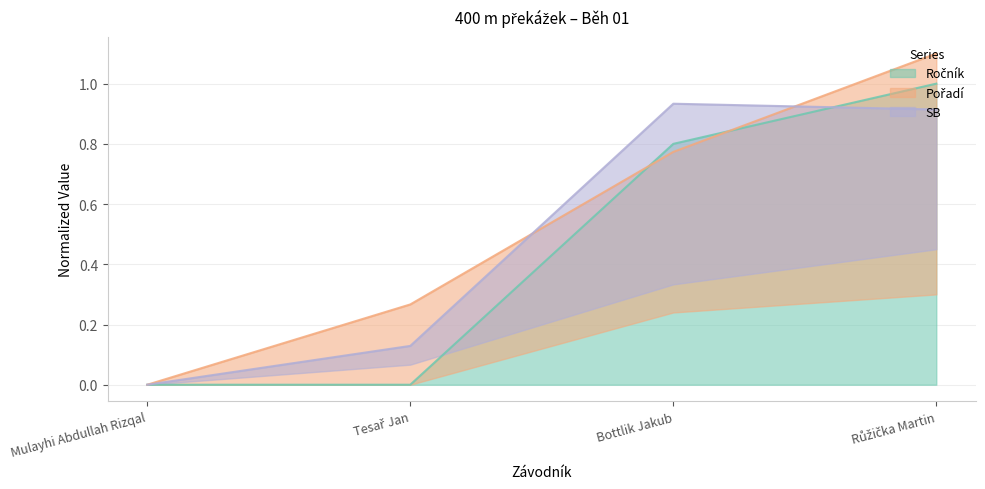

Reading right to left, what are all the values shown in this chart?

Ročník: Růžička Martin=1.0	Bottlik Jakub=0.8	Tesař Jan=0.0	Mulayhi Abdullah Rizqal=0.0
Pořadí: Růžička Martin=1.1	Bottlik Jakub=0.8	Tesař Jan=0.3	Mulayhi Abdullah Rizqal=0.0
SB: Růžička Martin=0.9	Bottlik Jakub=0.9	Tesař Jan=0.1	Mulayhi Abdullah Rizqal=0.0